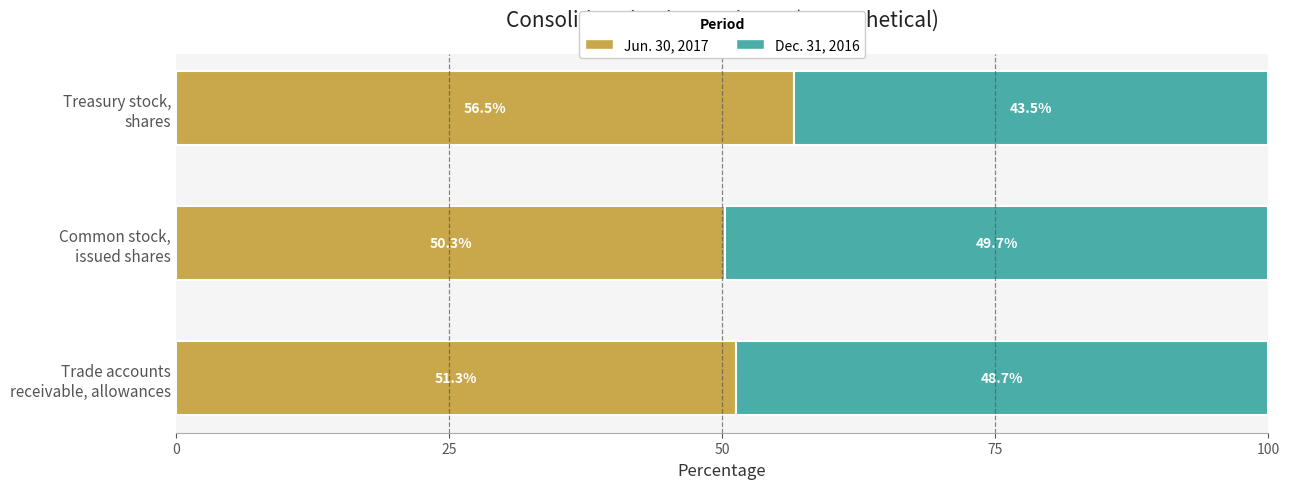

What is the average value of the Jun. 30, 2017 series?

52.7